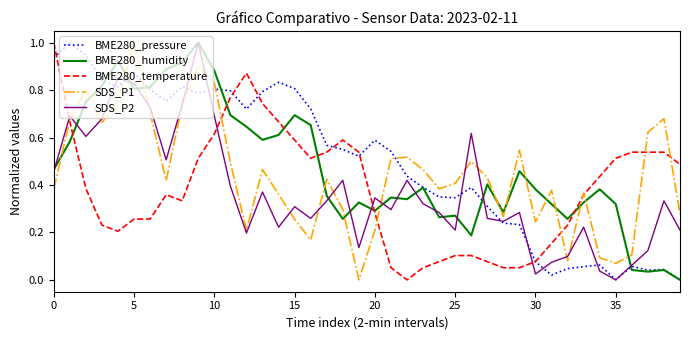

How many interior local valleys does the SDS_P1 series have?

10